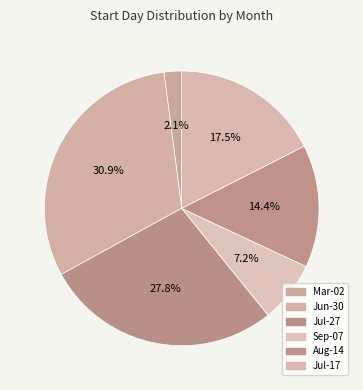

How many slices are in this pie chart?

6